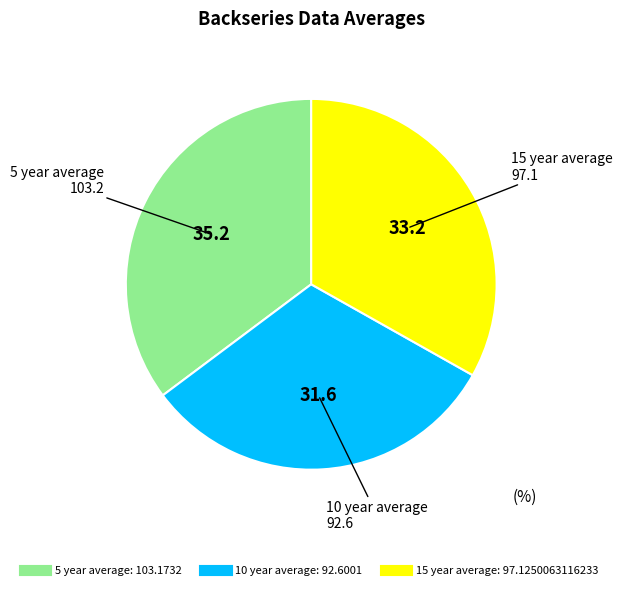

Which slice is the largest?

5 year average